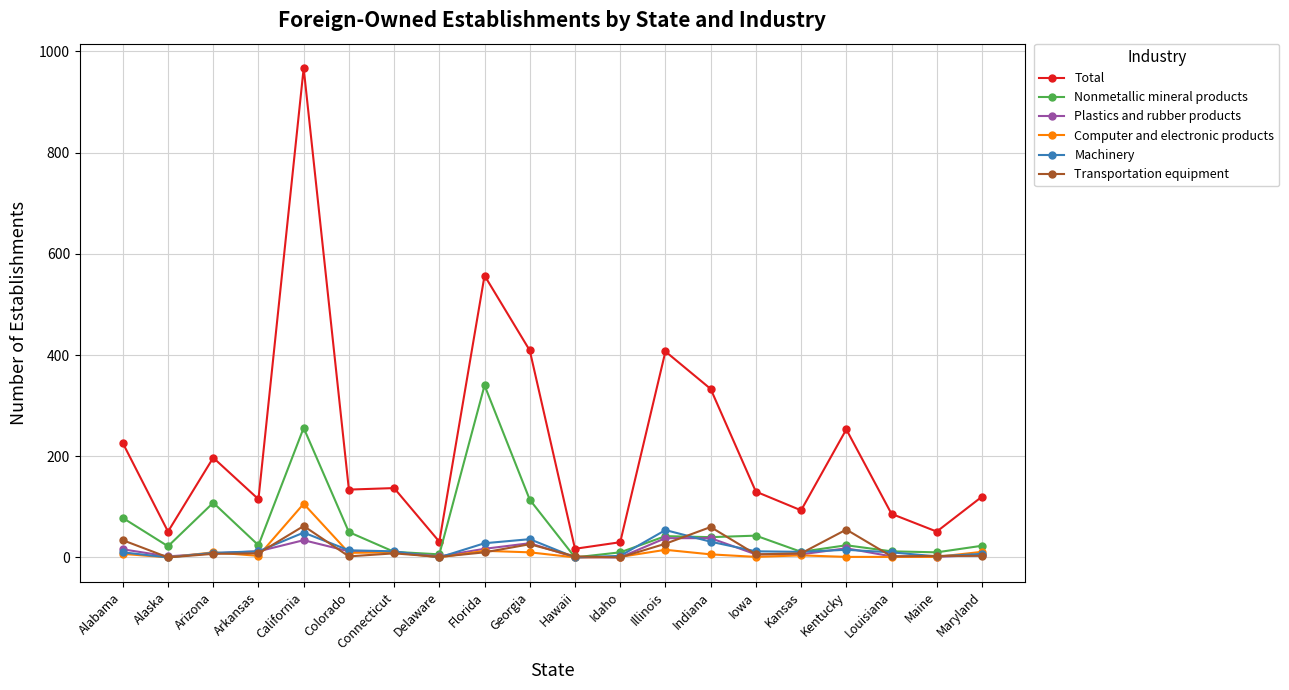

What is the minimum value for Total?

17